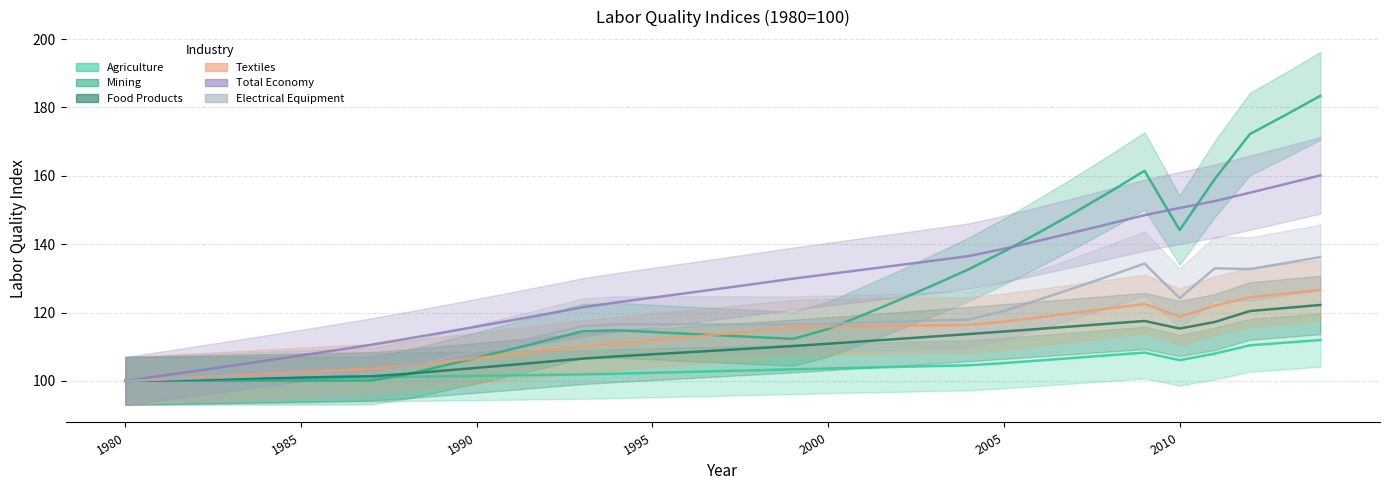

True or false: Food Products and Agriculture intersect in this chart.

False